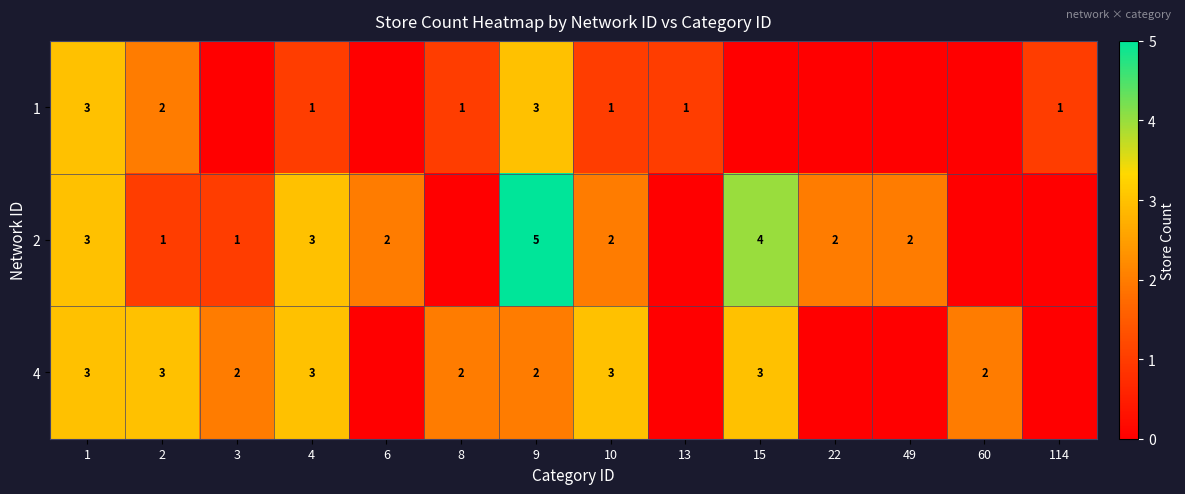

At how many categories does at least one series exceed 2?

6